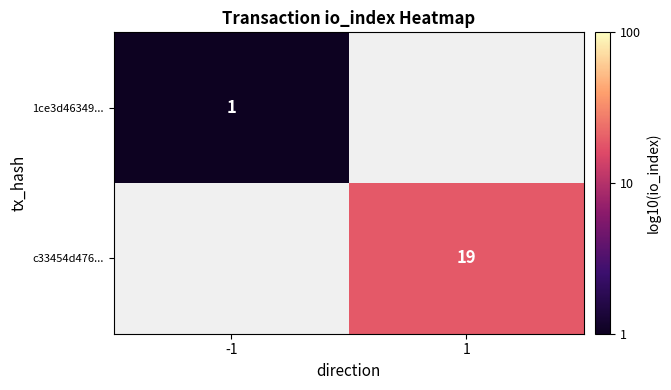

The value of c33454d476... at 1 is 2.2. True or false?

False